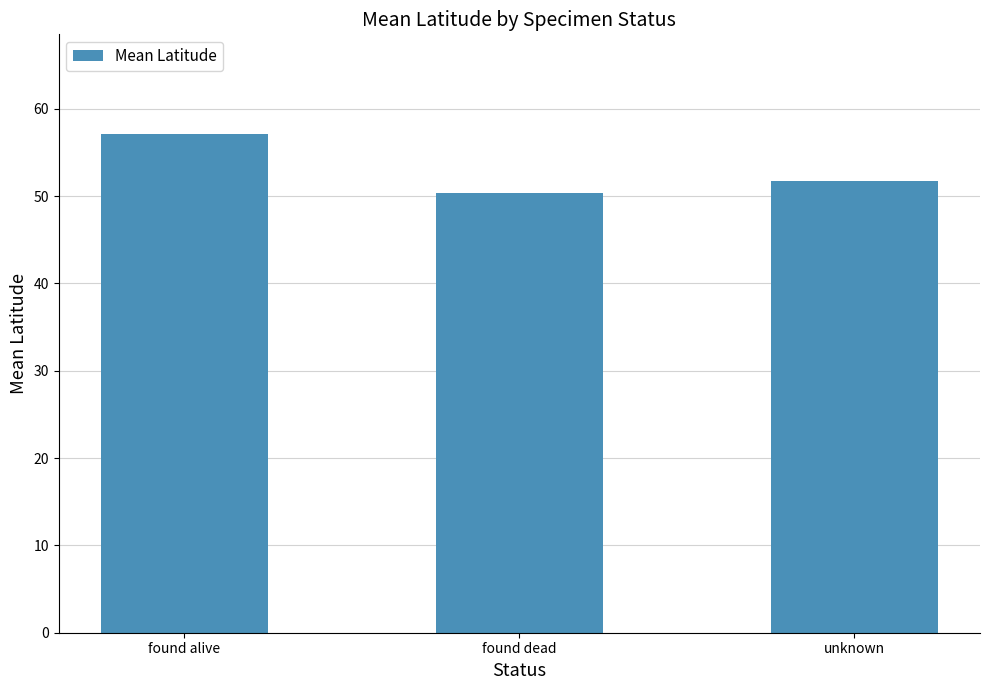

Is it true that the value at found dead is 89.0?

False